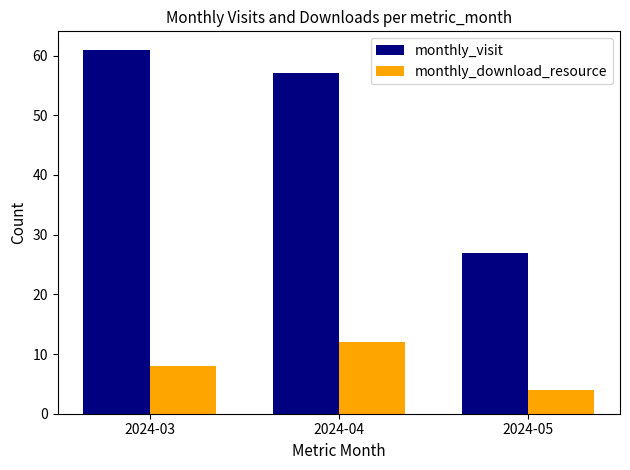

What is the highest value of the monthly_download_resource series?

12